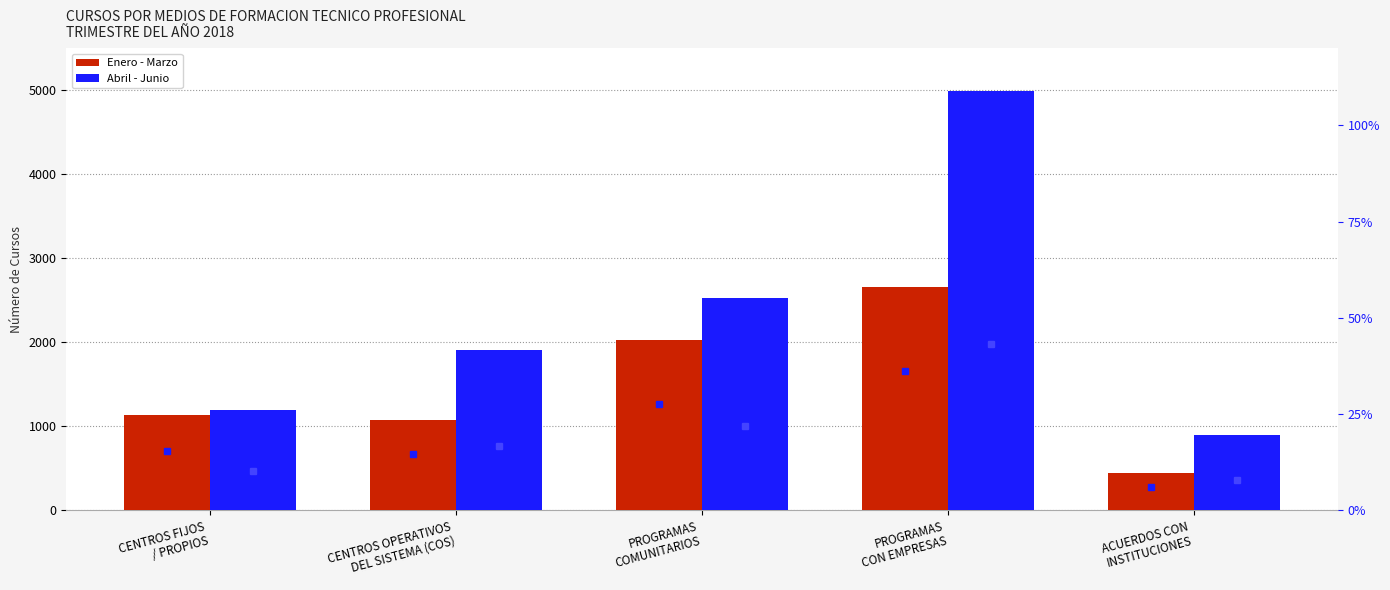

What is the total value across all series at CENTROS FIJOS
/ PROPIOS?

2350.8